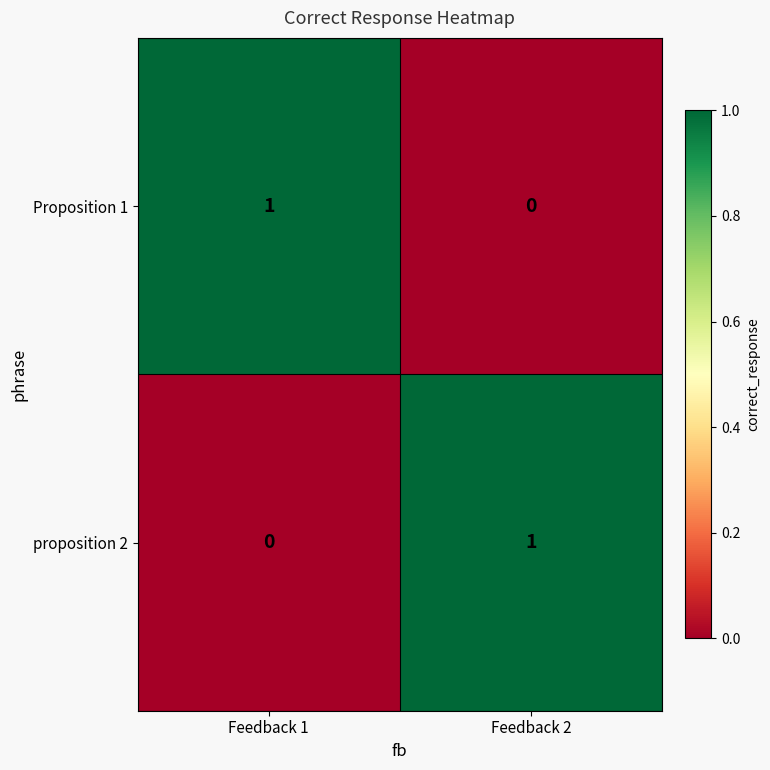

How many positive values does the Proposition 1 series have?

1